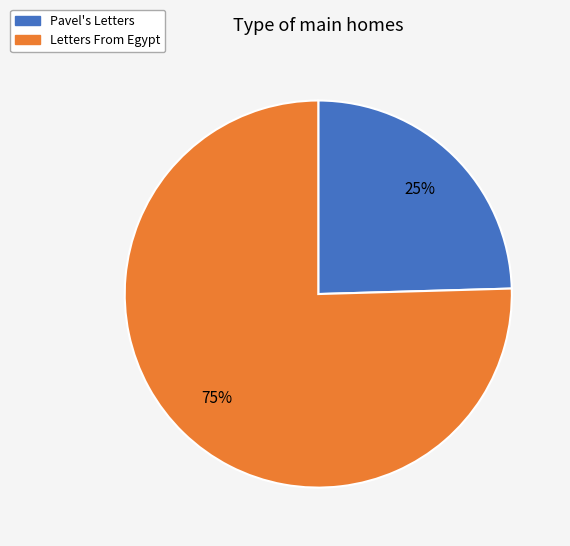

What is the largest slice in the pie chart?

Letters From Egypt